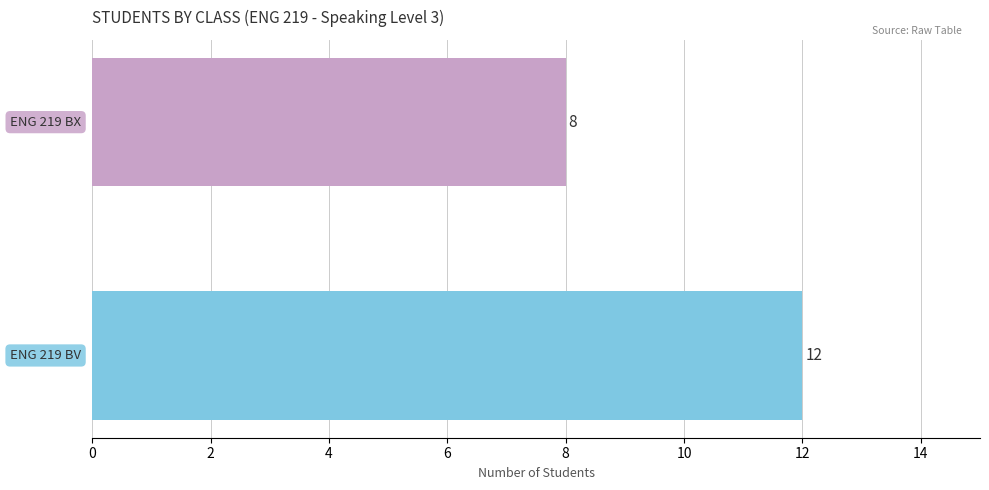

Reading bottom to top, what are all the values shown in this chart?

12	8